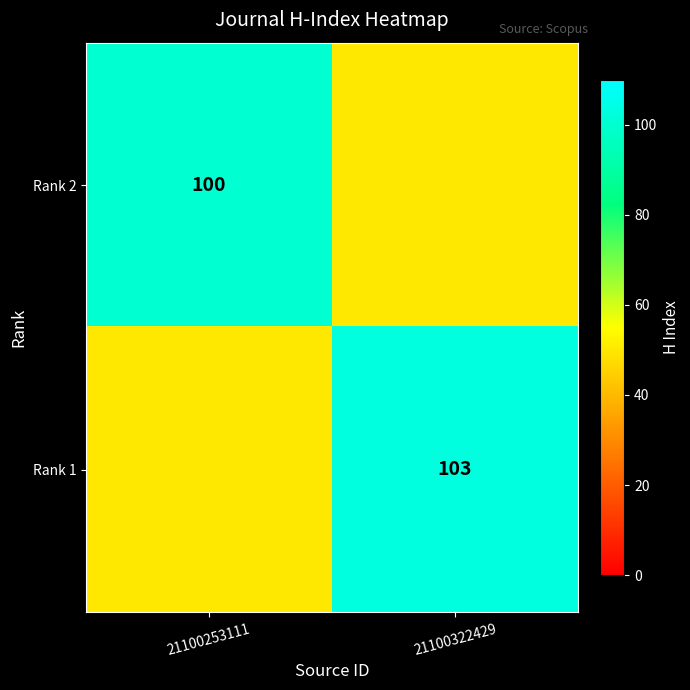

Rank the series at 21100322429 from lowest to highest value.

Rank 2, Rank 1